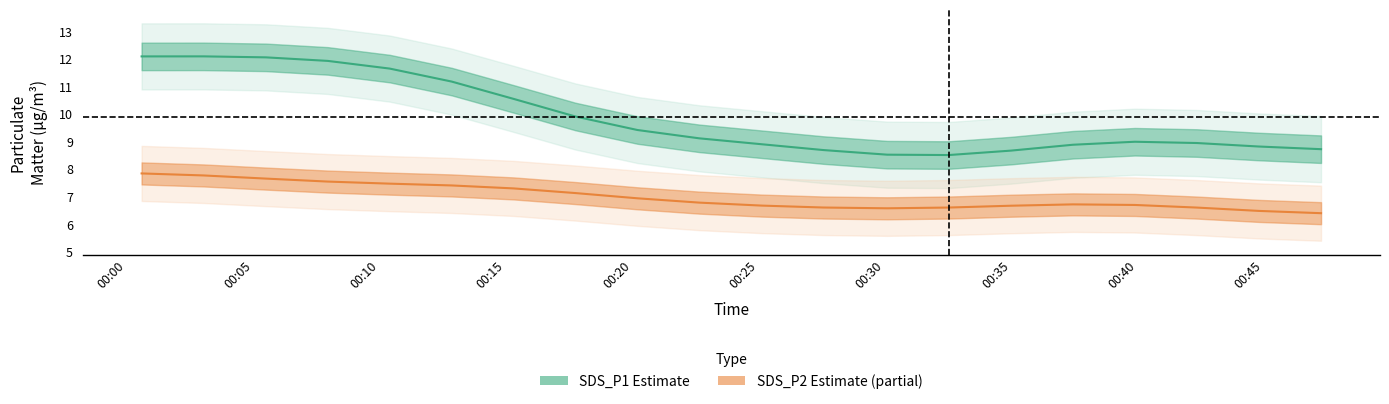

Does the chart have visible grid lines?

No